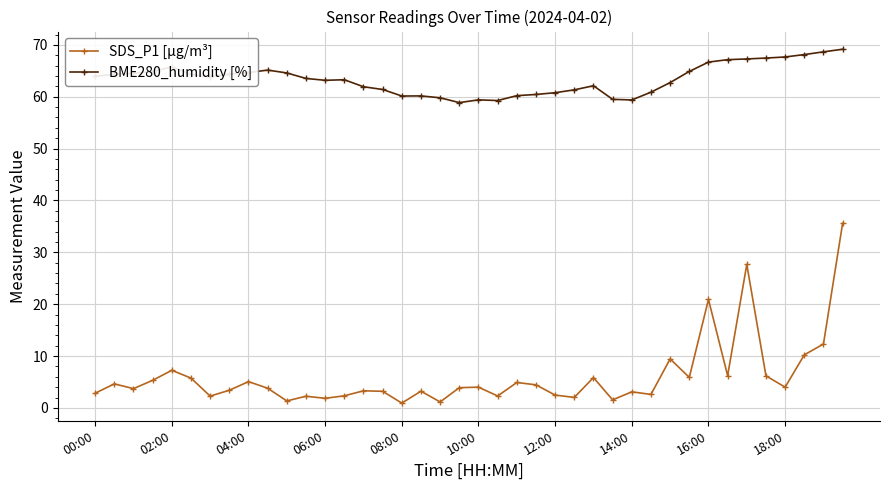

True or false: BME280_humidity [%] has more than 2 interior local peaks.

True